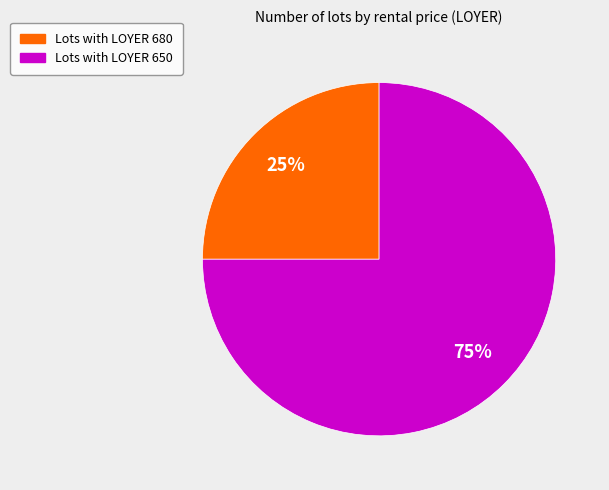

The Lots with LOYER 680 slice represents 25% of the pie. True or false?

True